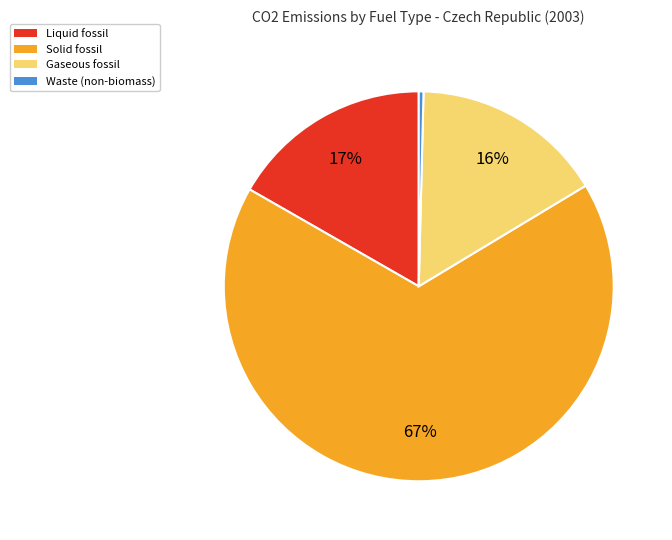

Rank the categories by value from lowest to highest.

Waste (non-biomass), Gaseous fossil, Liquid fossil, Solid fossil